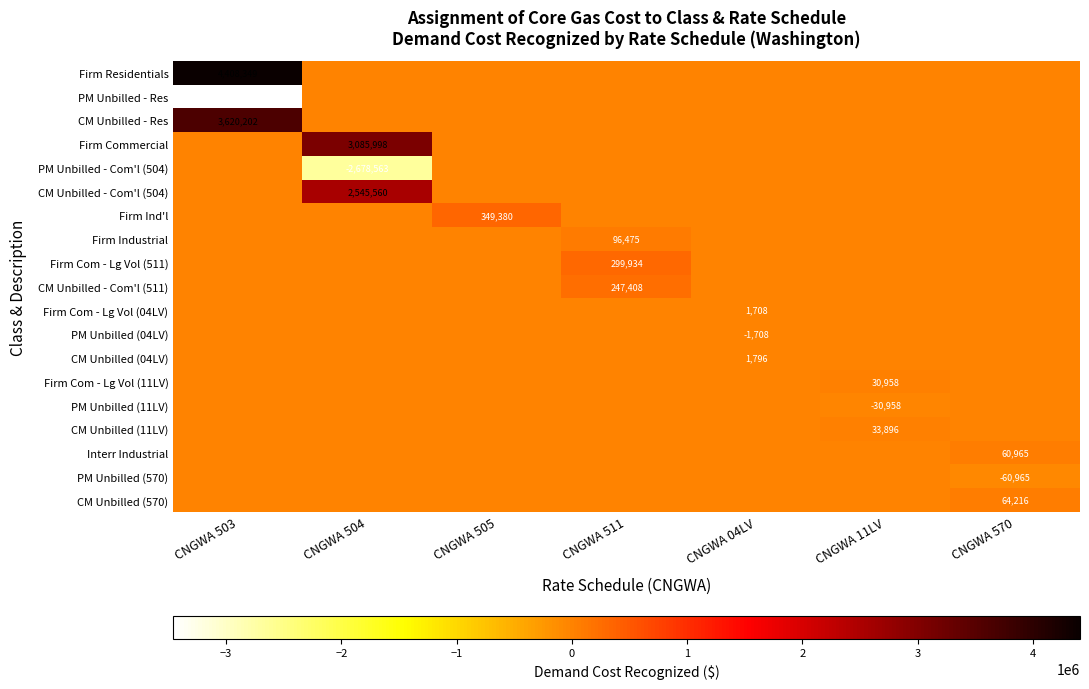

True or false: CM Unbilled - Com'l (504) has a value of 3424343 at CNGWA 504.

False